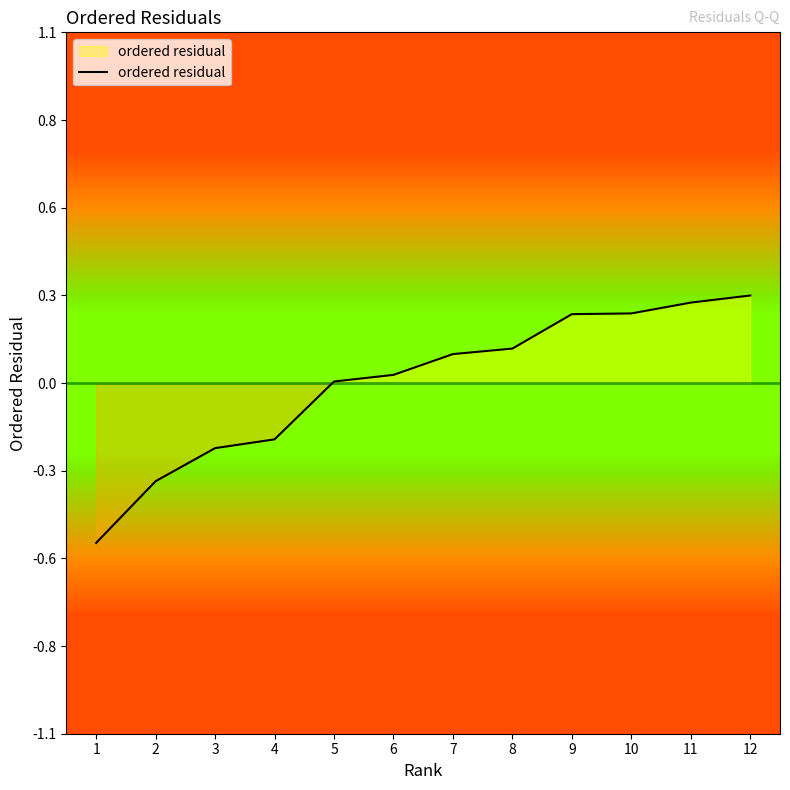

True or false: there are more than 0 points higher than both neighbors.

False